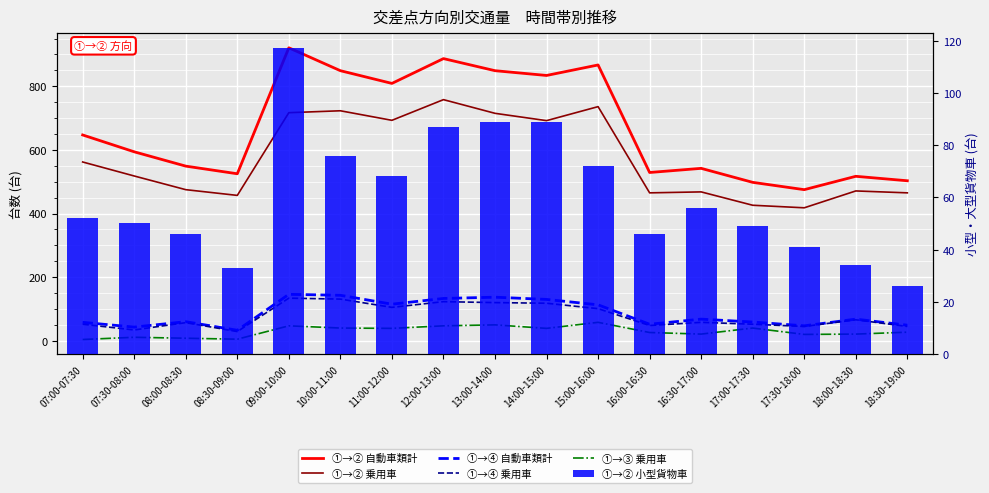

The value of ①→③ 乗用車 at 16:30-17:00 is 21. True or false?

True